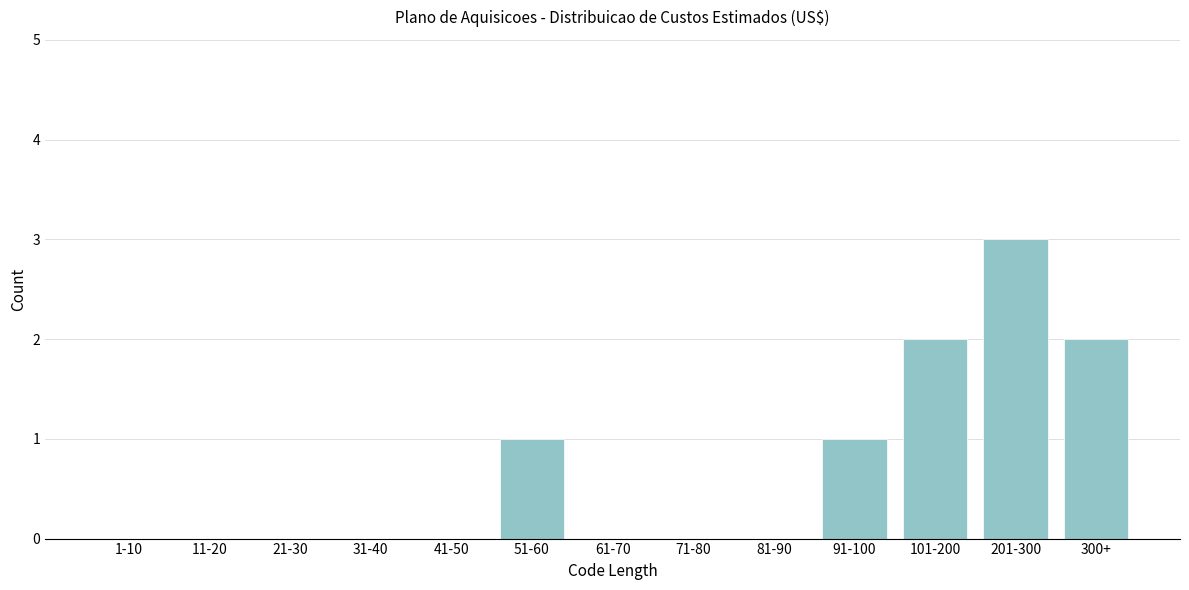

Reading left to right, extract all data points from this chart.

1-10=0	11-20=0	21-30=0	31-40=0	41-50=0	51-60=1	61-70=0	71-80=0	81-90=0	91-100=1	101-200=2	201-300=3	300+=2